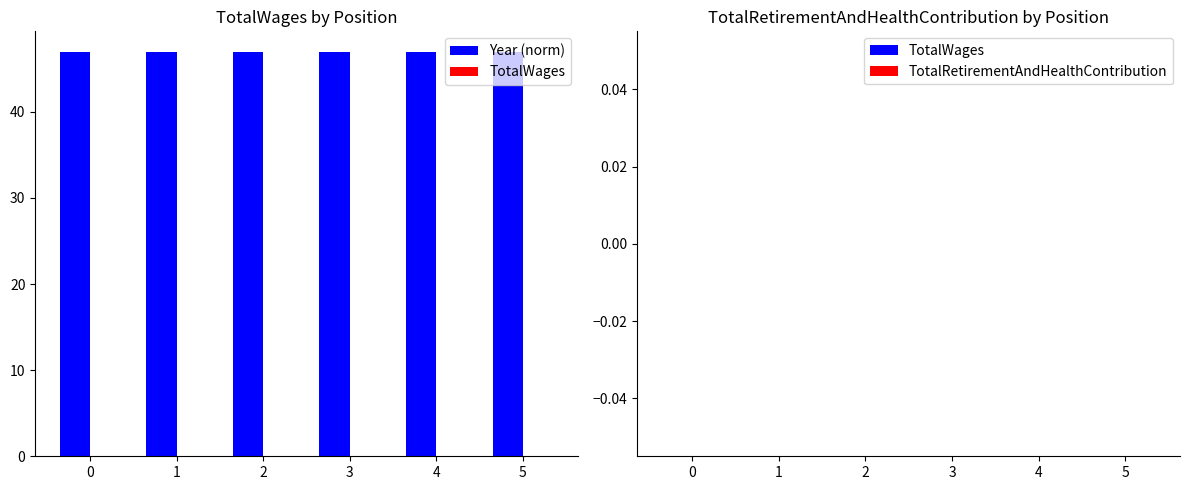

Is it true that Year (norm) equals 47 at 3?

True